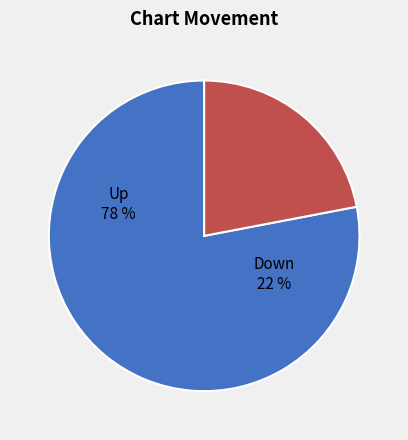

To the nearest percent, what is the difference between the up and down slice percentages?

56%